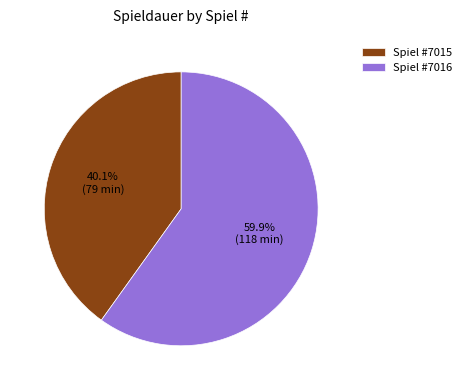

What percentage do Spiel #7016 and Spiel #7015 together represent?

100.0%